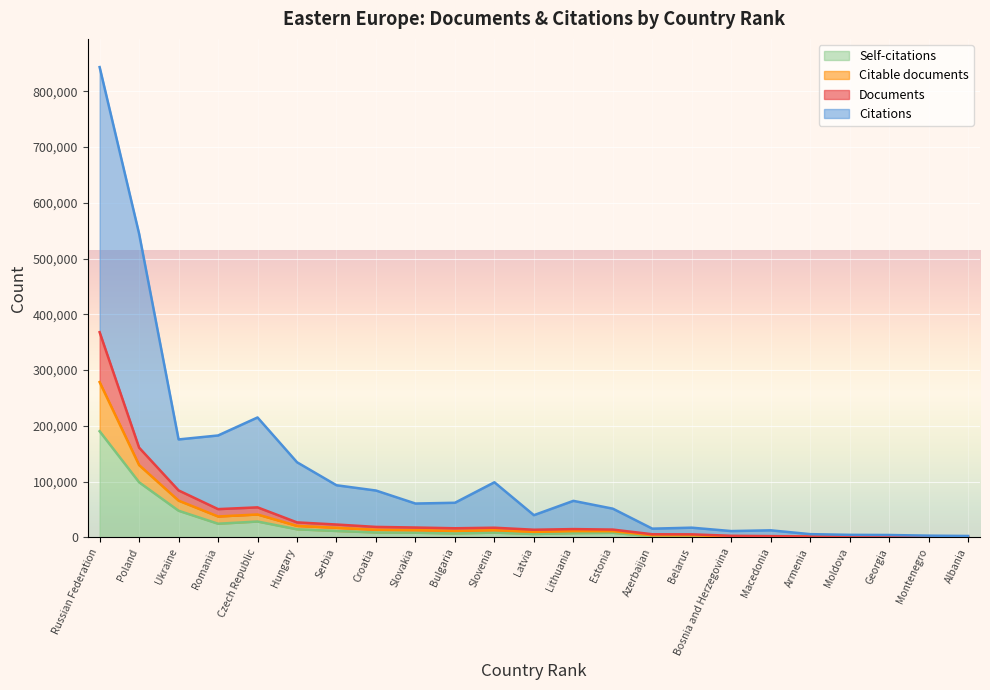

Which series changed the most between Belarus and Montenegro?

Citations